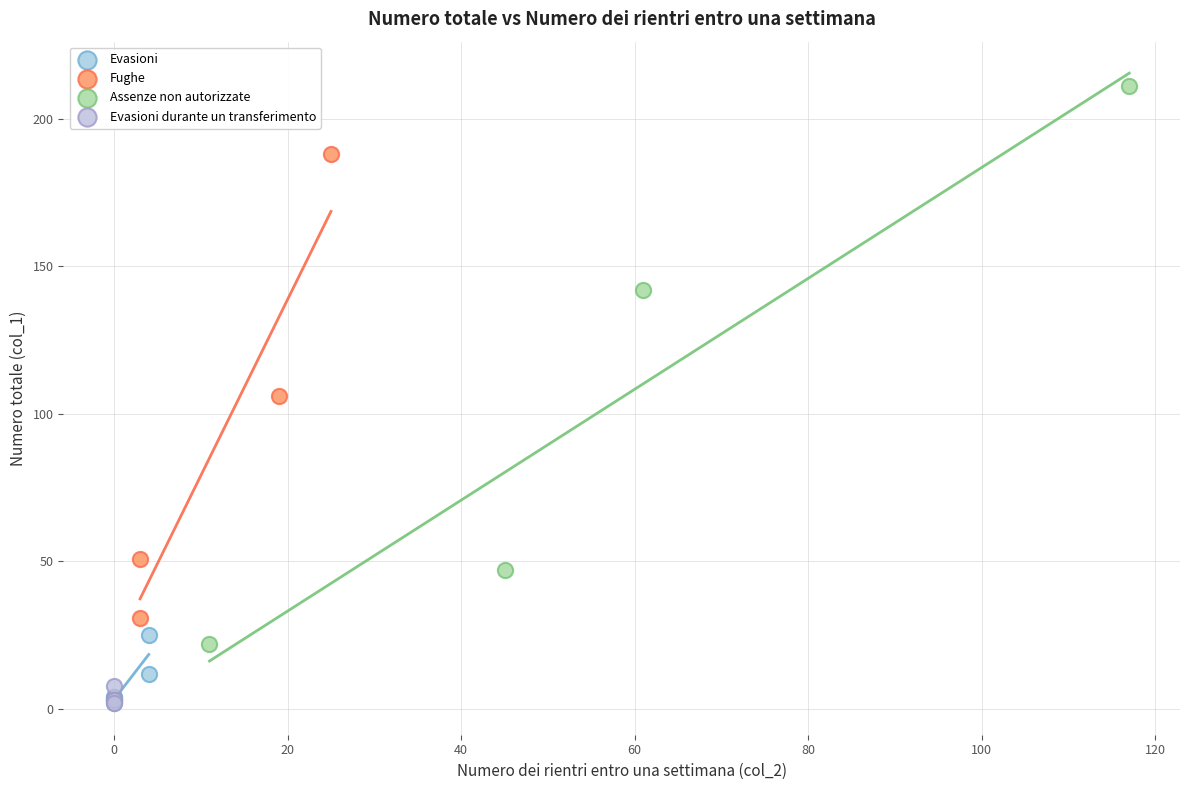

Which series reaches the maximum Y coordinate?

Assenze non autorizzate